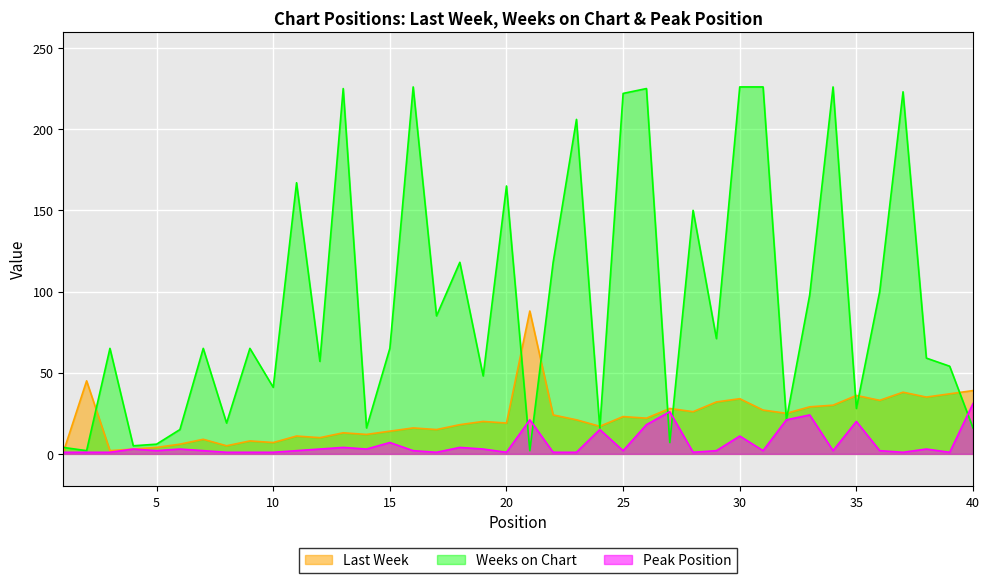

What is the difference between the maximum and minimum values in the Peak Position series?

30